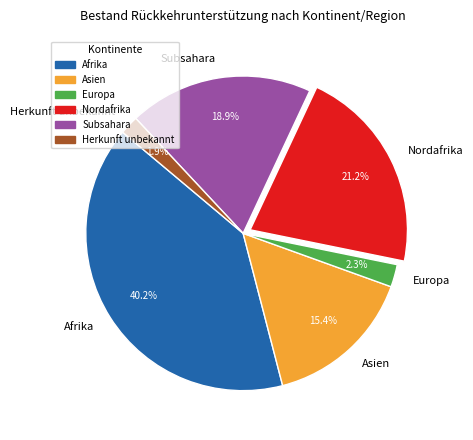

Between Herkunft unbekannt and Asien, which is larger?

Asien